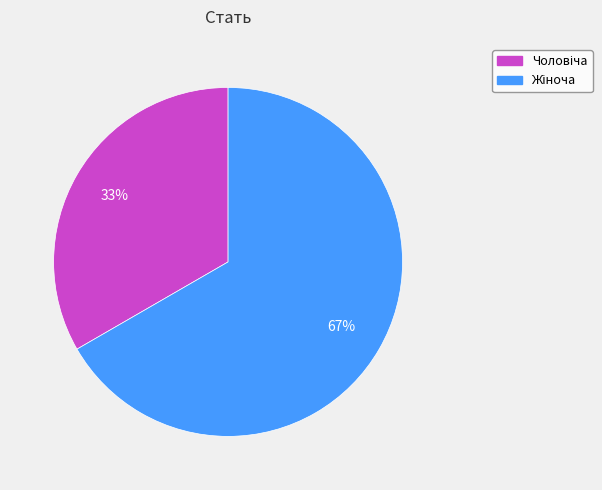

Does any single category account for the majority?

Yes